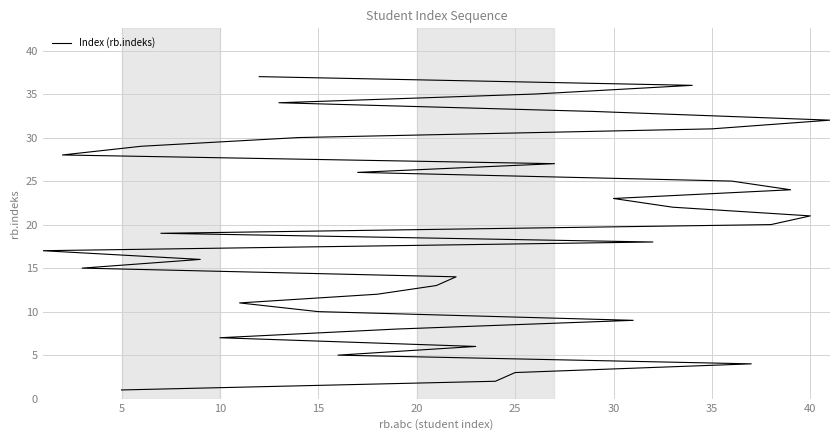

How many values exceed 19?

18